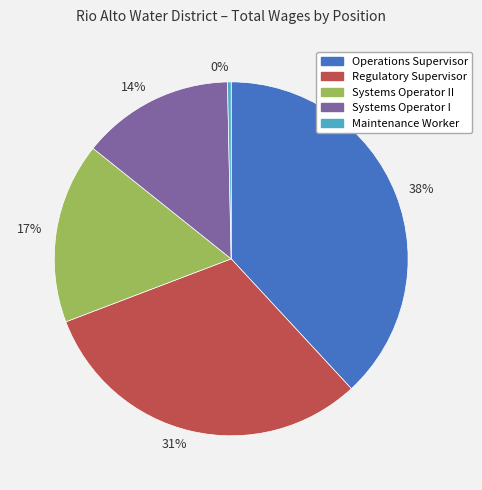

Combined, do 38% and 0% account for over 50%?

No